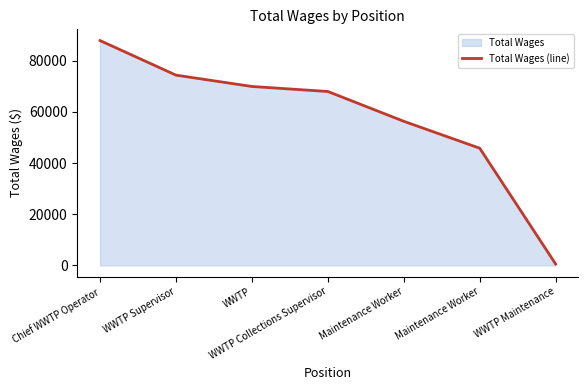

How many lines are shown in the chart?

1